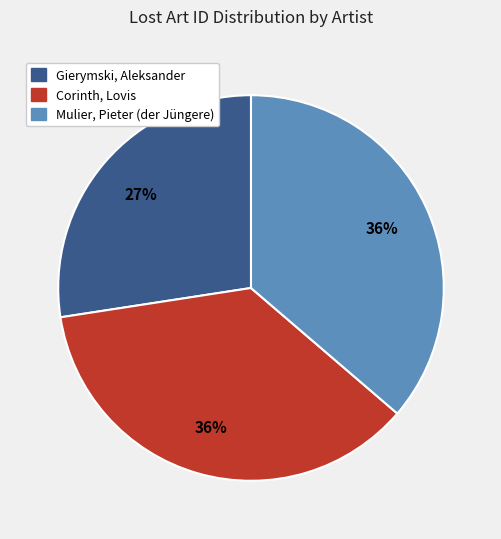

Do Gierymski, Aleksander and Mulier, Pieter (der Jüngere) together represent more than half of the pie?

Yes